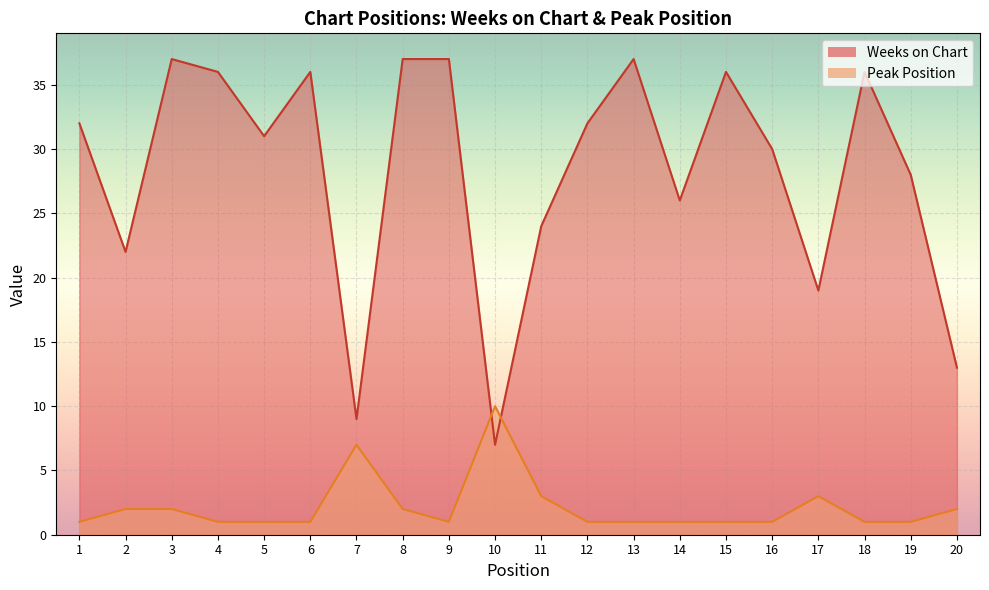

True or false: Weeks on Chart and Peak Position intersect in this chart.

True